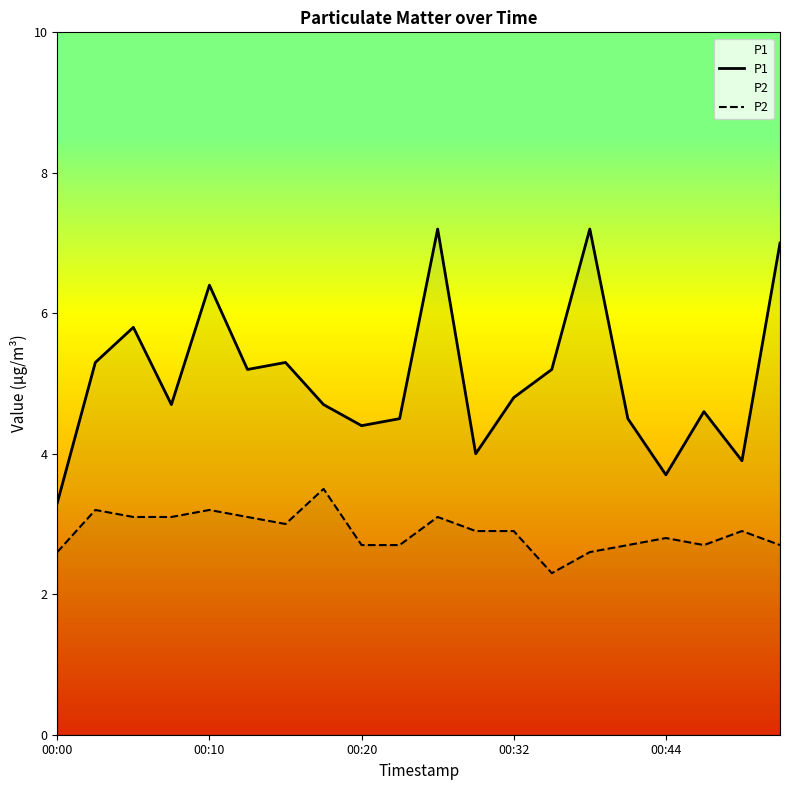

List the series in order of their peak value, highest first.

P1, P2